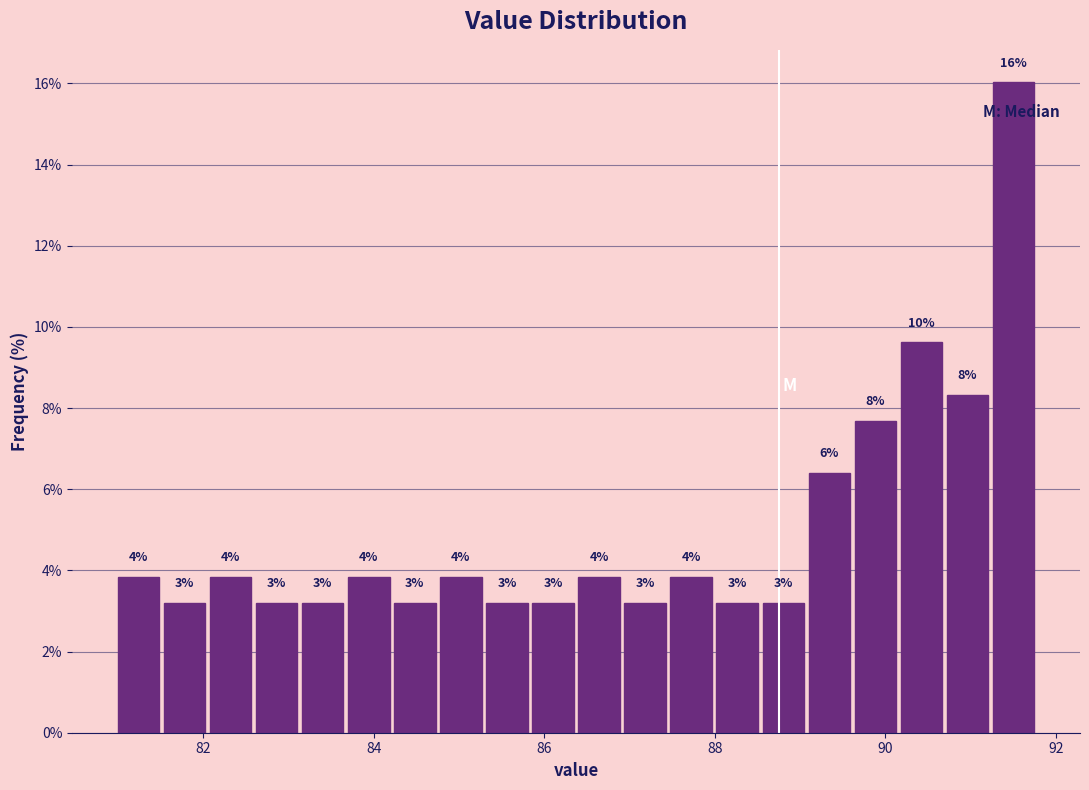

Read against the x-axis, roughly where is the centre of the tallest bar?

91.6